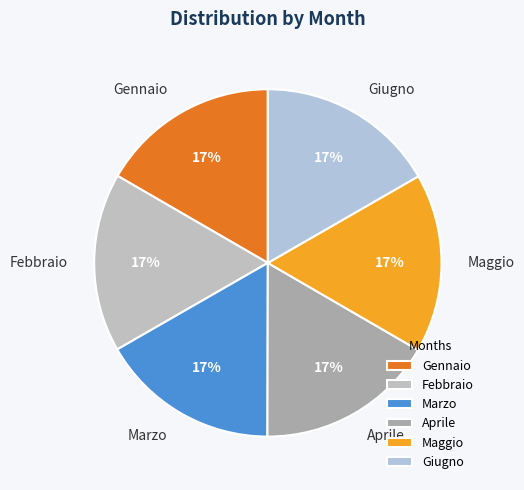

To the nearest percent, what is the average slice percentage?

17%